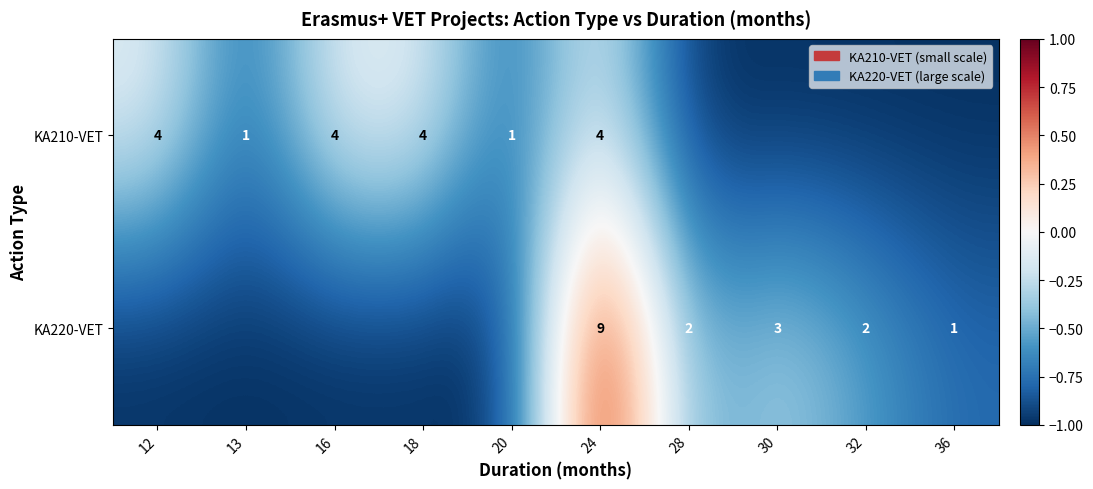

Is the value of KA210-VET at 12 greater than the value of KA220-VET at 24?

No